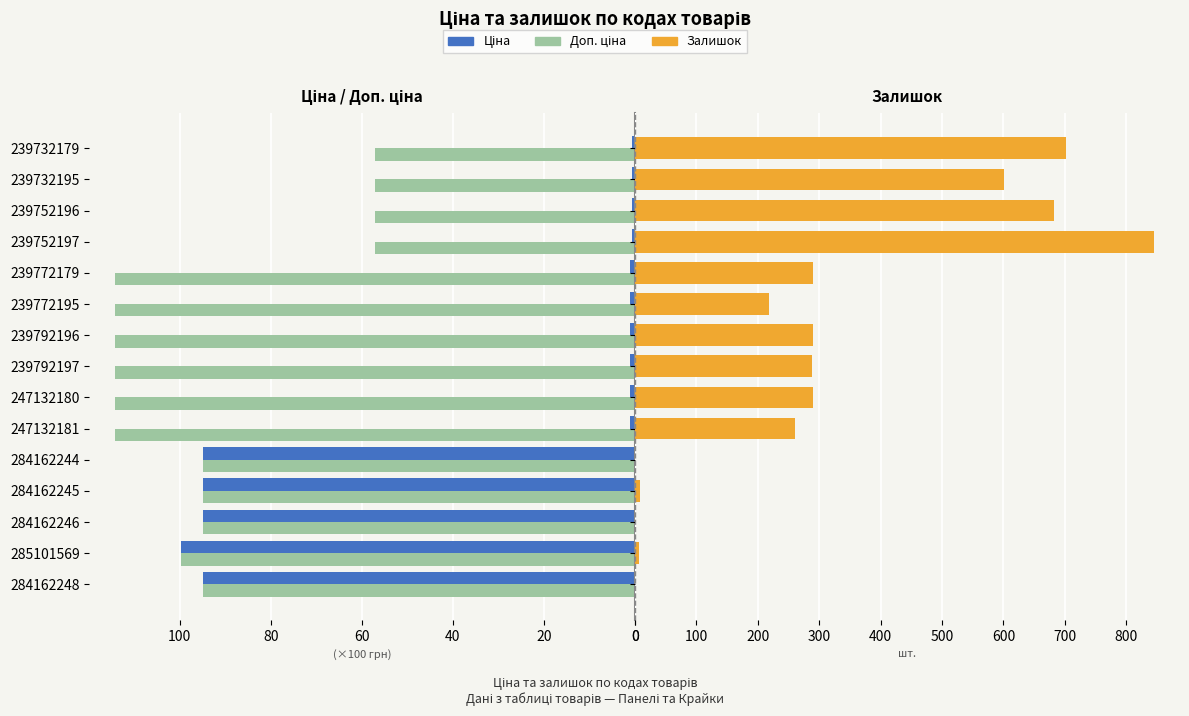

Rank the series at 239752197 from lowest to highest value.

Ціна, Доп. ціна, Залишок